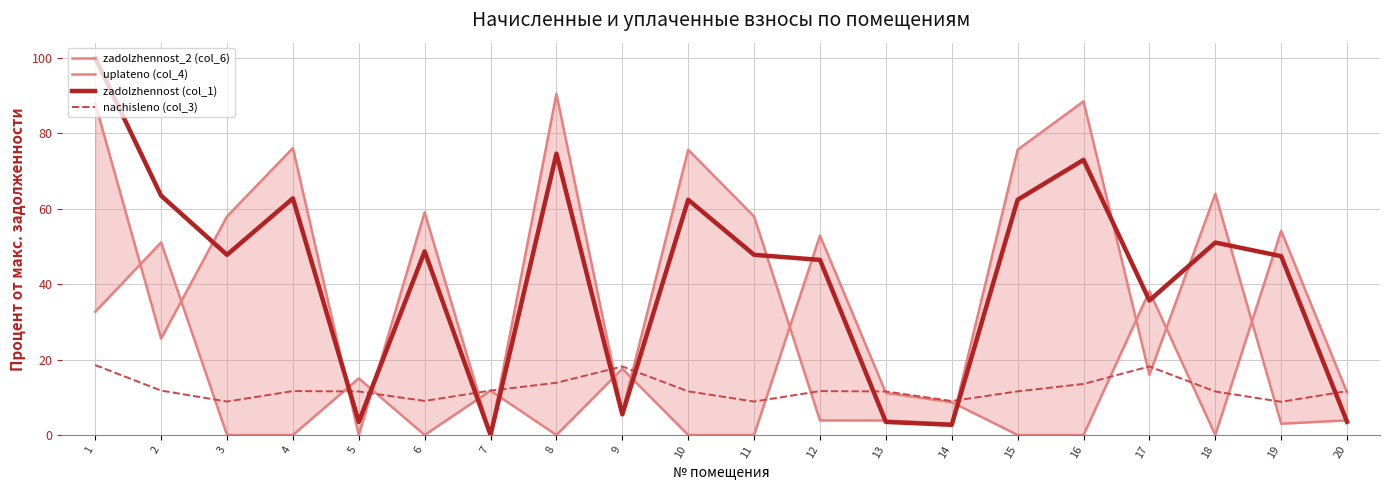

How many lines are shown in the chart?

4